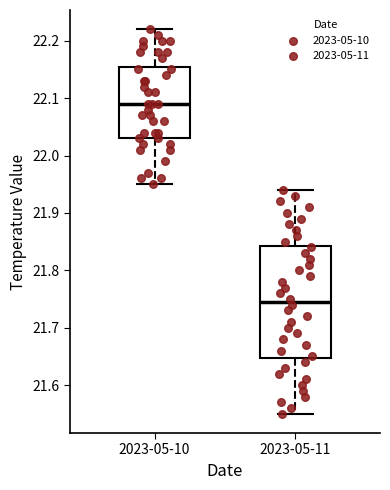

Reading left to right, read every box against the y-axis: the position of its median line, the range the box covers, and the ends of its whiskers. The values are not printed on the chart, so give them approximately, as read against the axis.

2023-05-10: median 22.09, box 22.03 to 22.16, whiskers 21.95 to 22.22
2023-05-11: median 21.75, box 21.65 to 21.84, whiskers 21.55 to 21.94